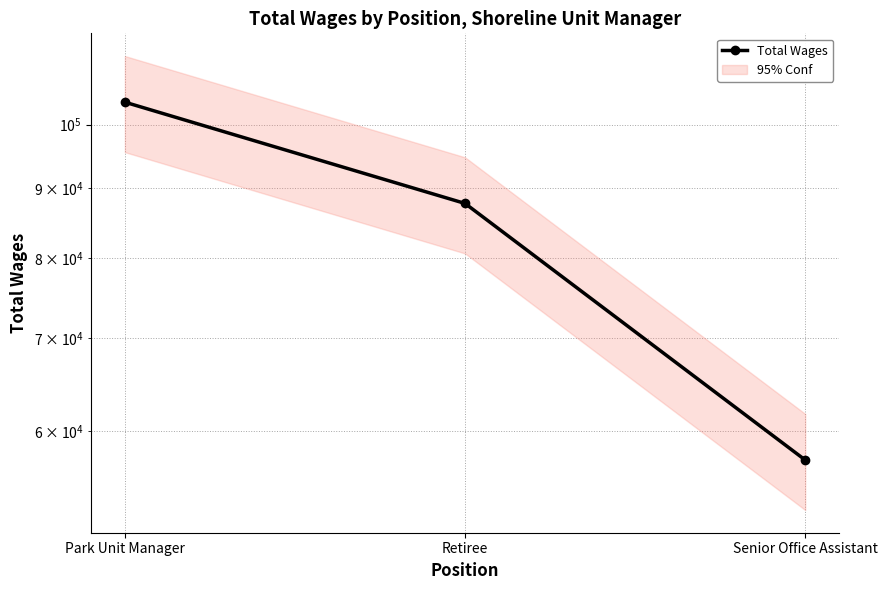

Approximately how many times larger is the value at Retiree compared to Senior Office Assistant?

1.5